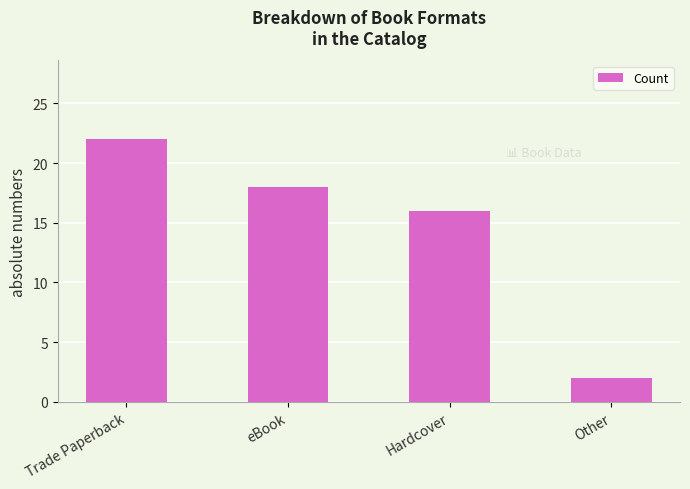

Which category has the lowest value across all series?

Other